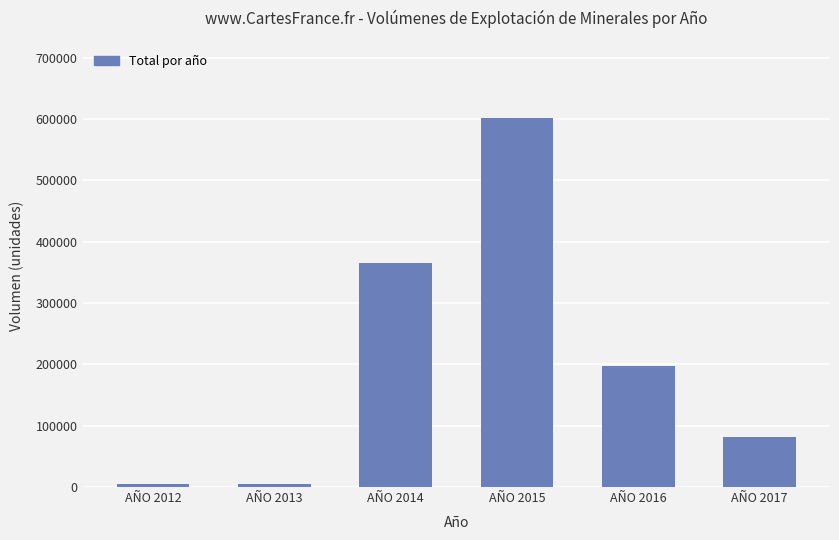

Where is the data nearest to the value 303391?

AÑO 2014